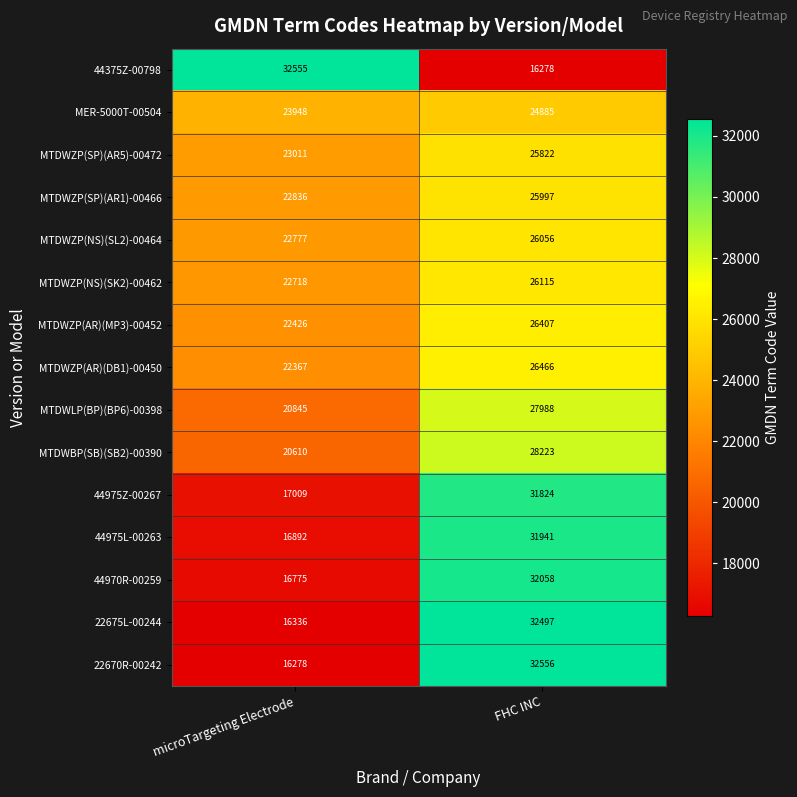

At which category is the sum across all series the highest?

FHC INC